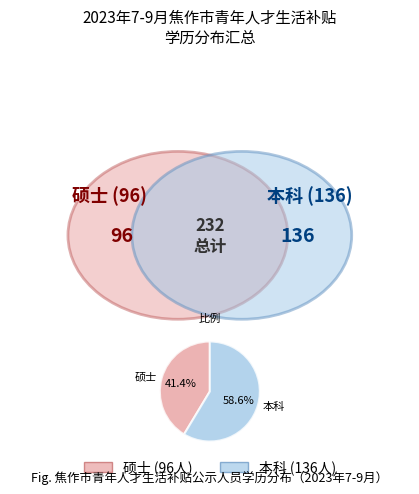

What percentage is the 本科 slice, to the nearest percent?

59%